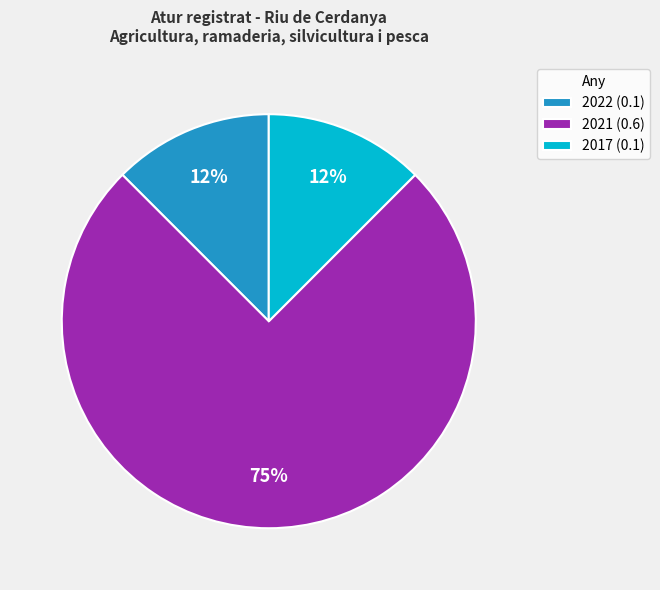

Which category has the biggest portion of the pie?

2021 (0.6)